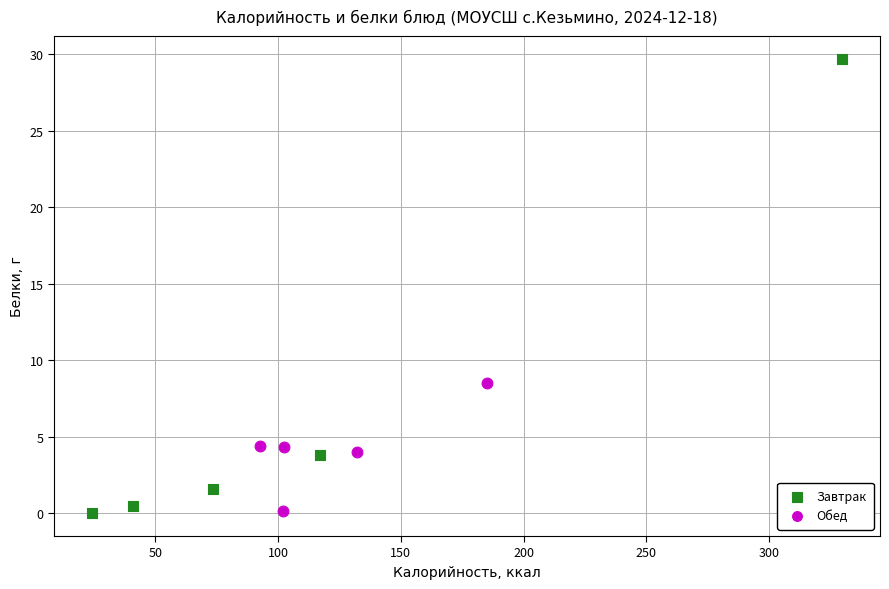

What are all the series names shown in the legend?

Завтрак, Обед